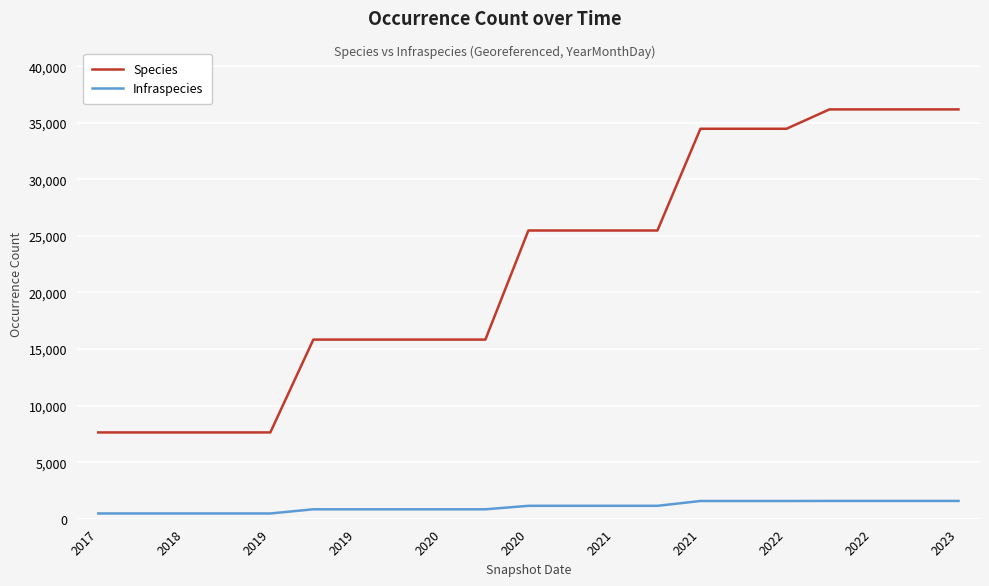

Which series has the widest spread of values?

Species